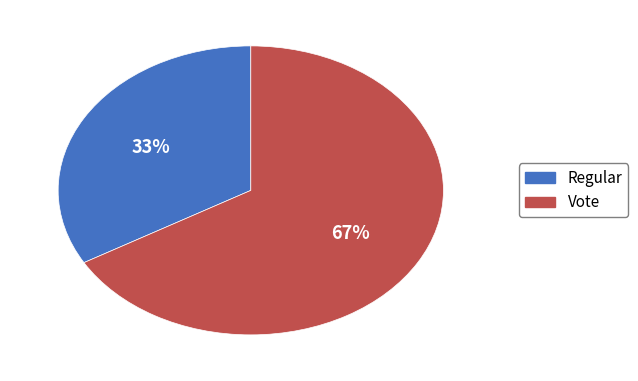

How many segments does this pie chart have?

2